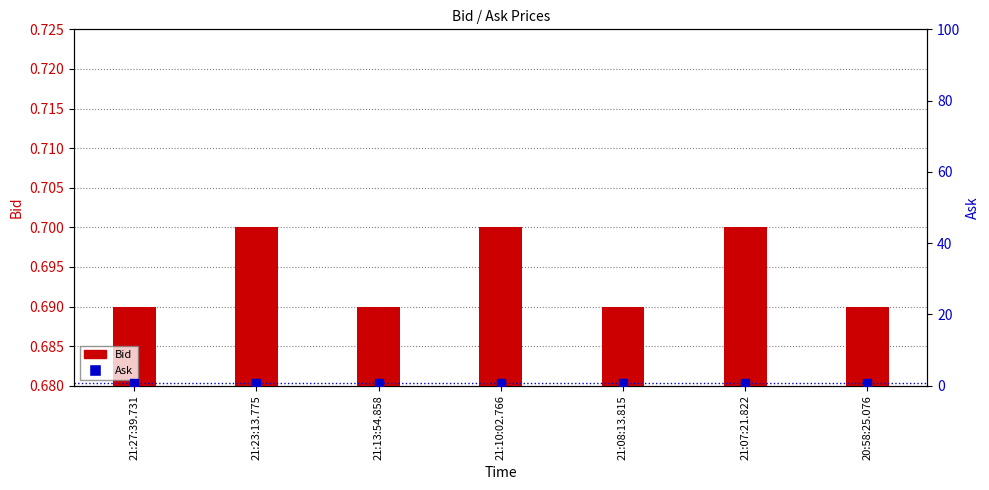

Which series has the largest Y range (max minus min)?

Bid